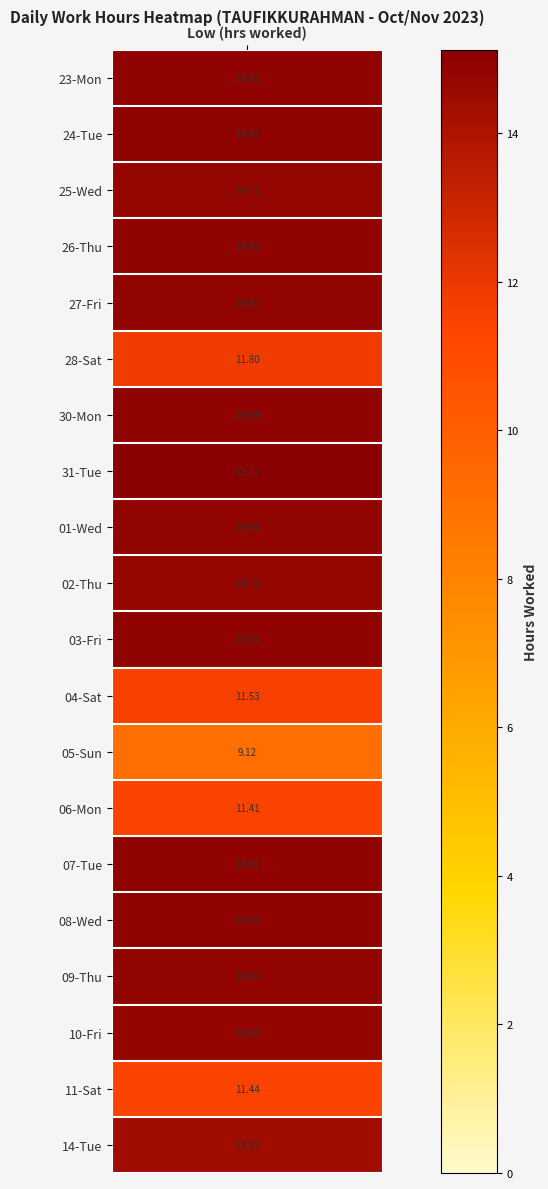

Is the value of 05-Sun at 18 greater than the value of 14-Tue at 13?

No